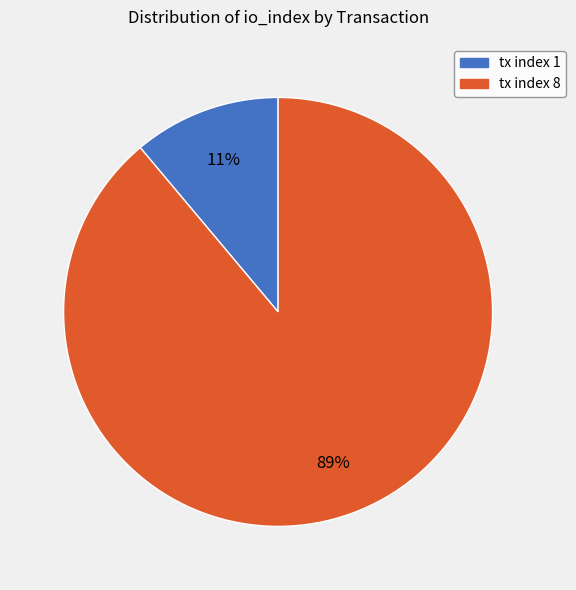

Which has a higher value, tx index 8 or tx index 1?

tx index 8